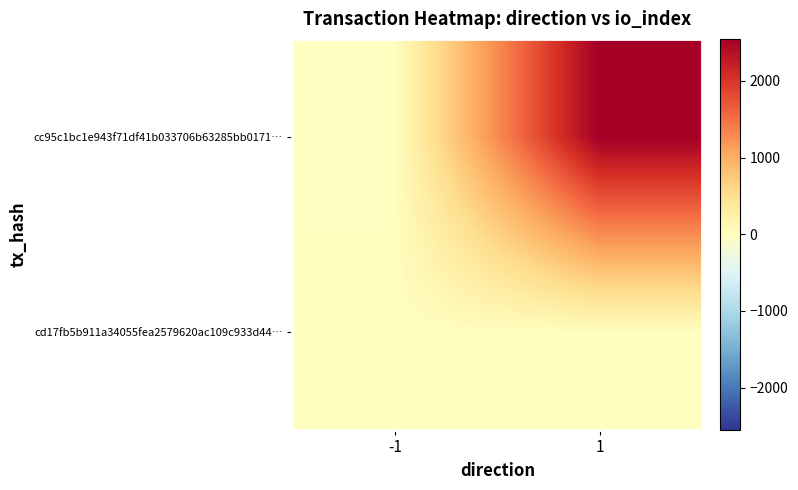

At which category is the sum across all series the highest?

1